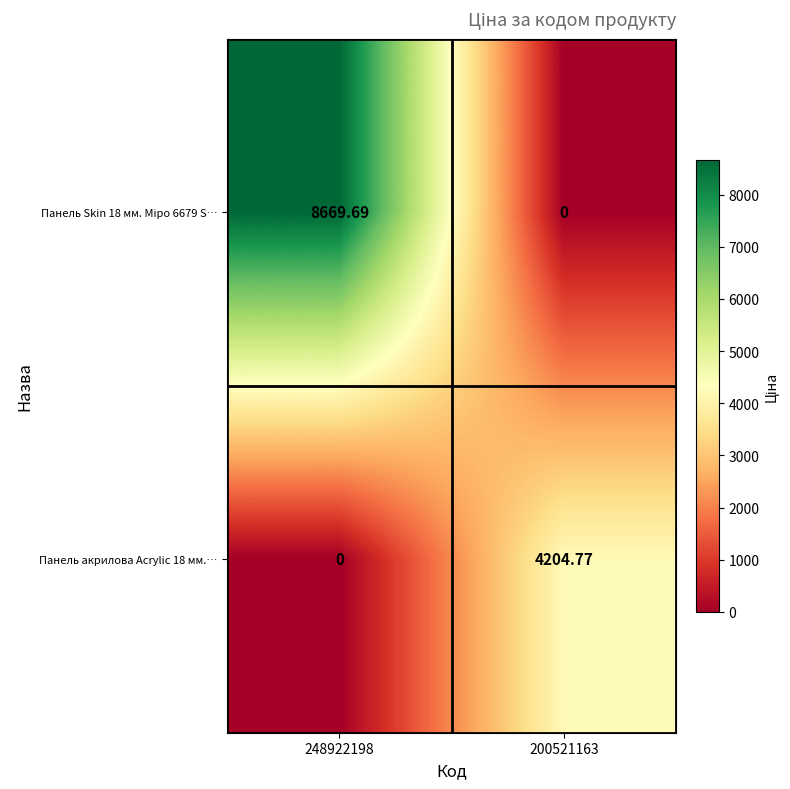

Which has a higher value, 248922198 or 200521163?

248922198